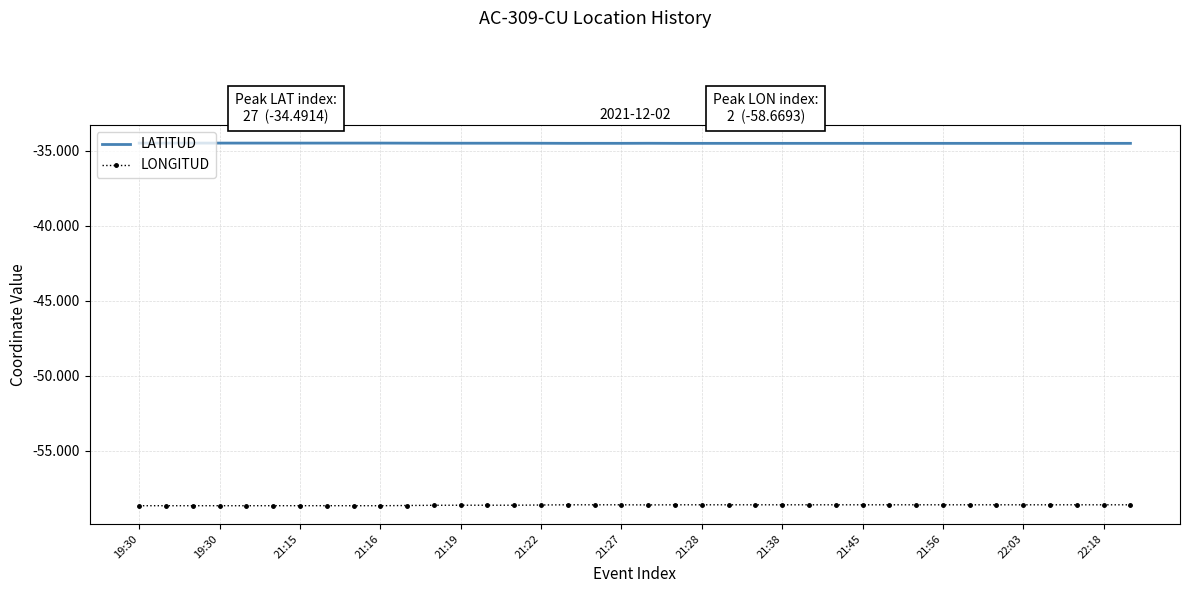

What is the greatest value displayed?

-34.5